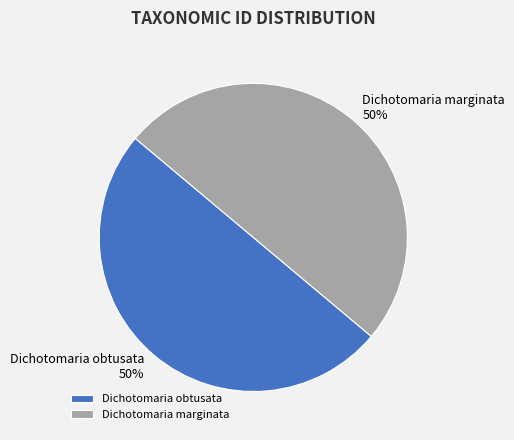

Do Dichotomaria marginata and Dichotomaria obtusata together represent more than half of the pie?

Yes